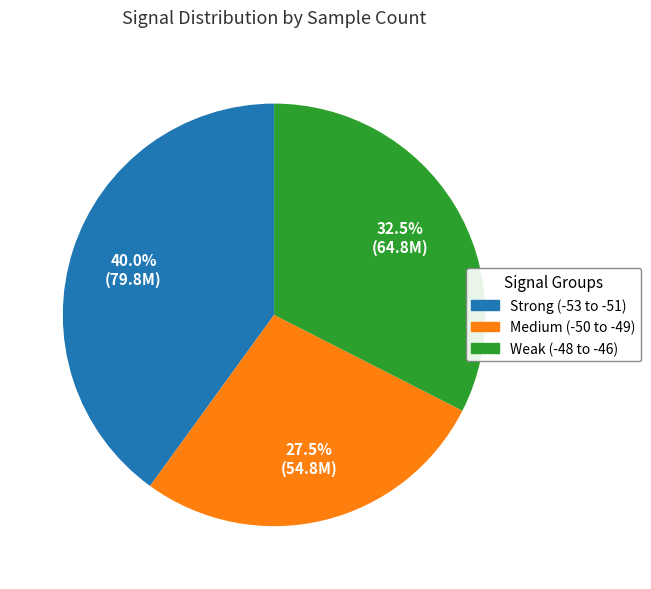

Is there a majority slice in this chart?

No